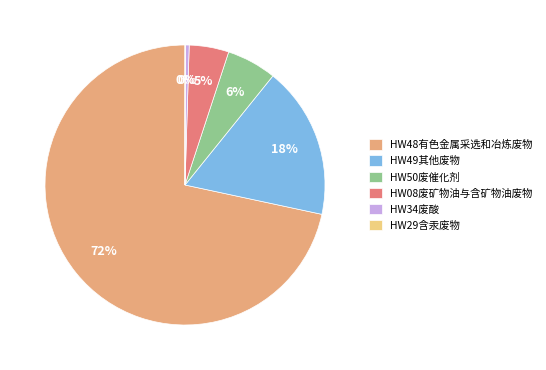

Combined, do HW08废矿物油与含矿物油废物 and HW48有色金属采选和冶炼废物 account for over 50%?

Yes